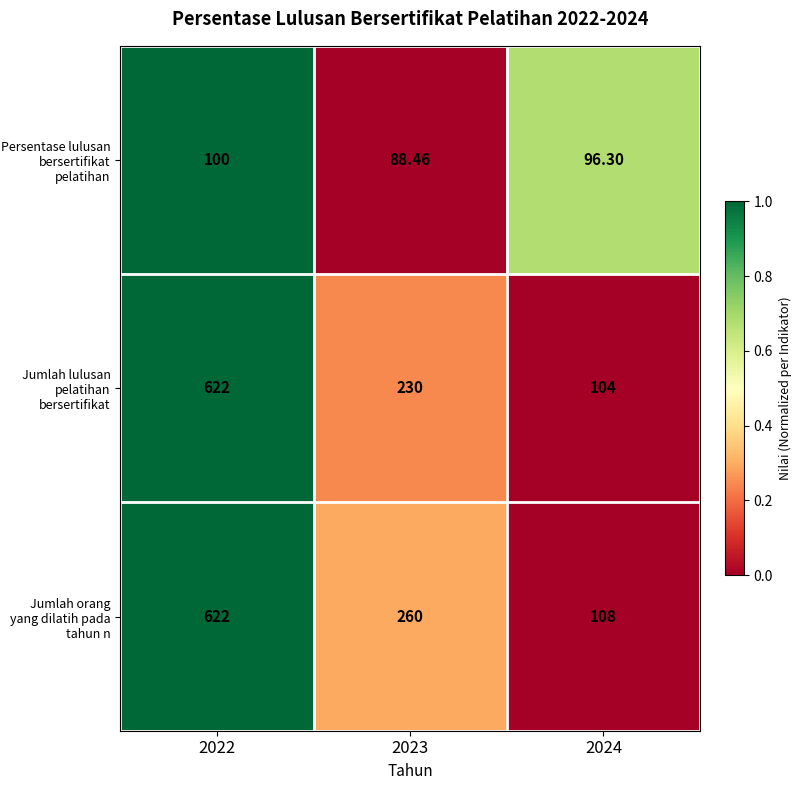

How many distinct data groups are displayed?

3